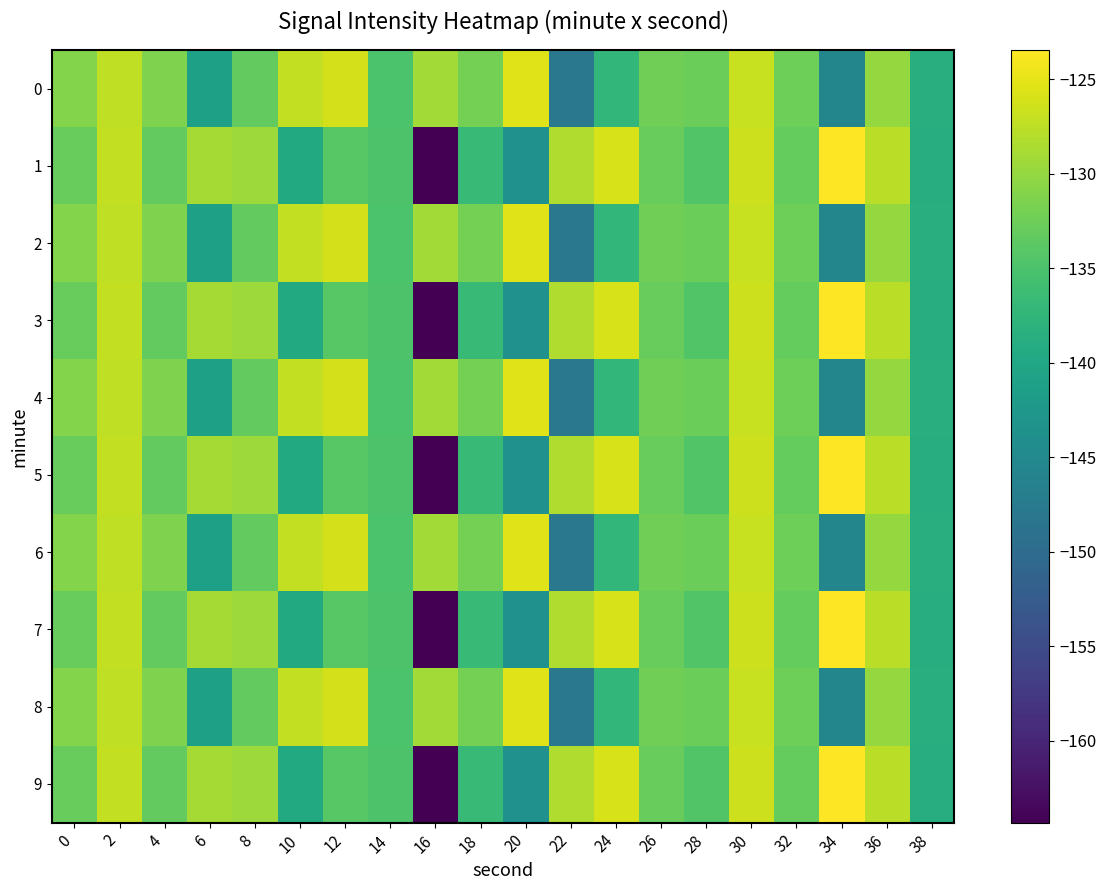

What is the difference between the highest and lowest values at 8?

4.0